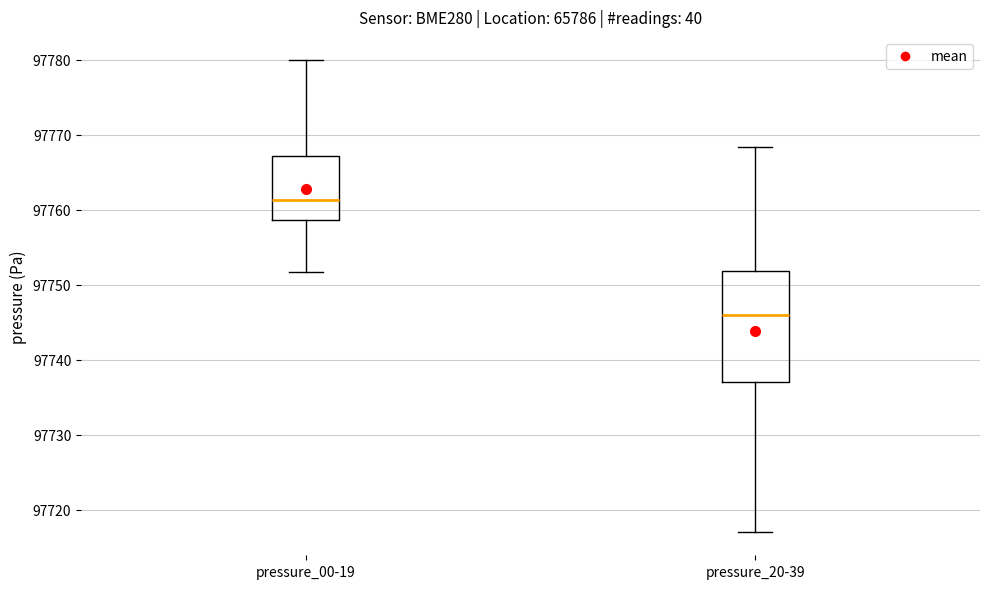

Reading left to right, read every box against the y-axis: the position of its median line, the range the box covers, and the ends of its whiskers. The values are not printed on the chart, so give them approximately, as read against the axis.

pressure_00-19: median 97761, box 97759 to 97767, whiskers 97752 to 97780
pressure_20-39: median 97746, box 97737 to 97752, whiskers 97717 to 97768